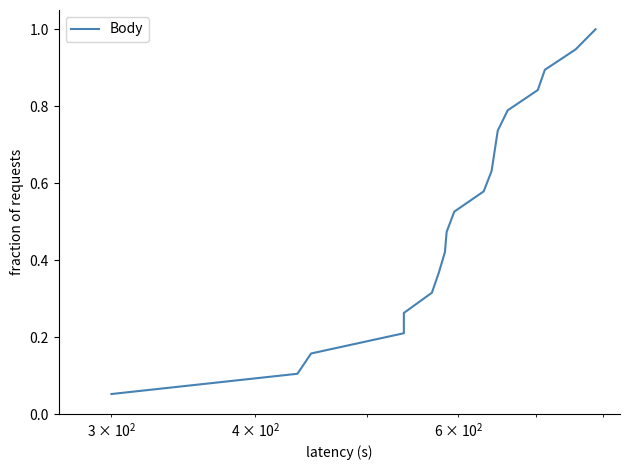

What is the sum of all values?

10.0